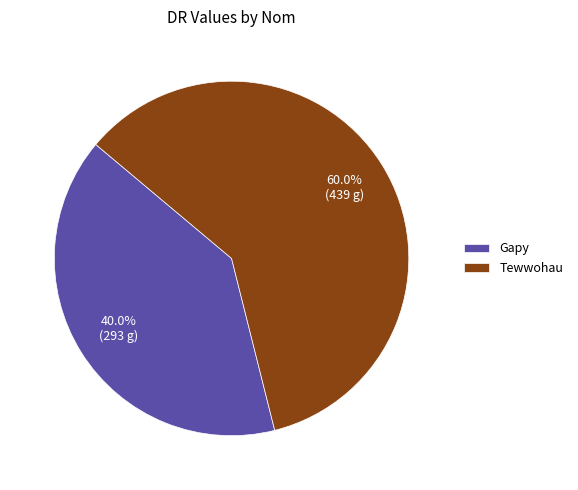

What percentage is the Gapy slice, to the nearest percent?

40%